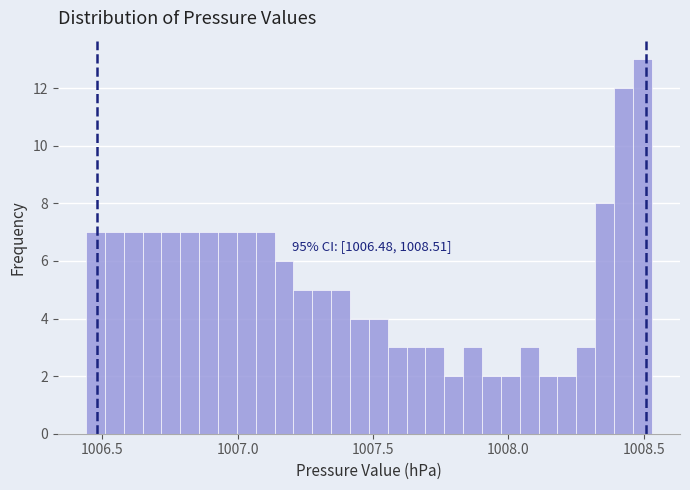

Around what value on the x-axis is the tallest bar? Give the approximate position of its centre, as read against the axis.

1008.50